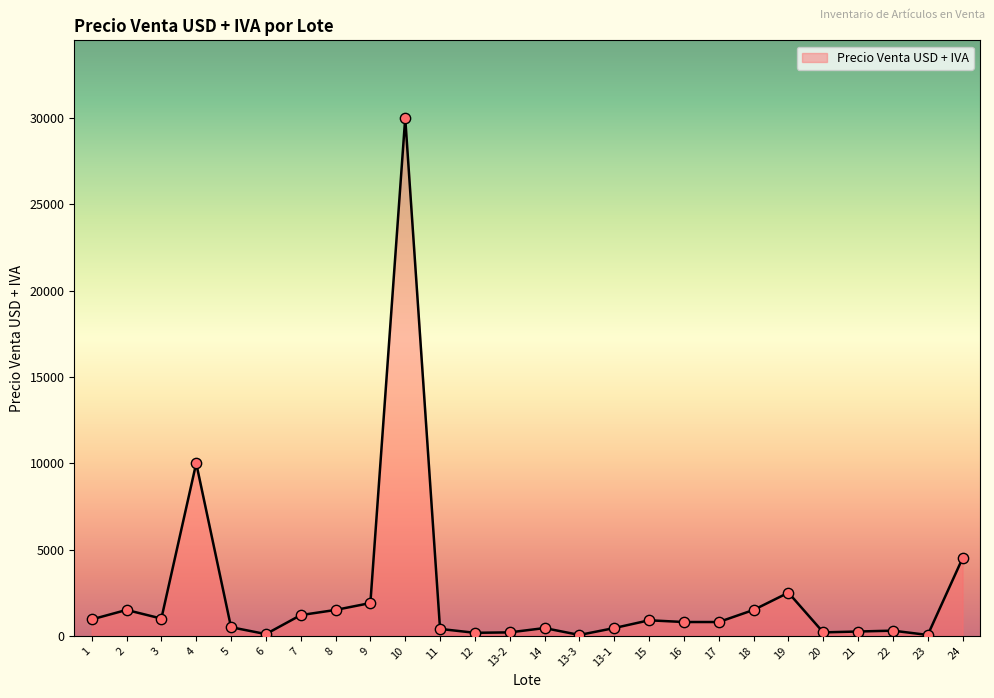

What is the change in value from 1 to 5?

-450